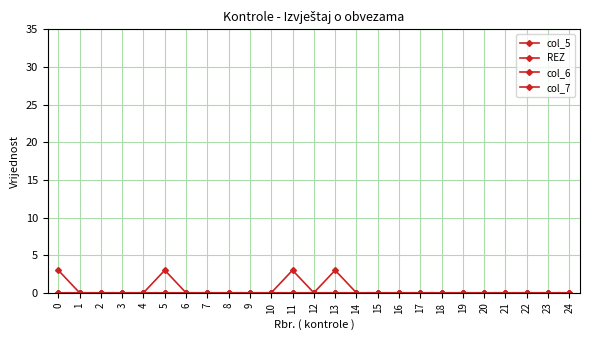

Rank the categories by col_6 value from lowest to highest.

1, 2, 3, 4, 5, 6, 7, 8, 9, 10, 11, 12, 14, 15, 16, 17, 18, 19, 20, 21, 22, 23, 24, 0, 13